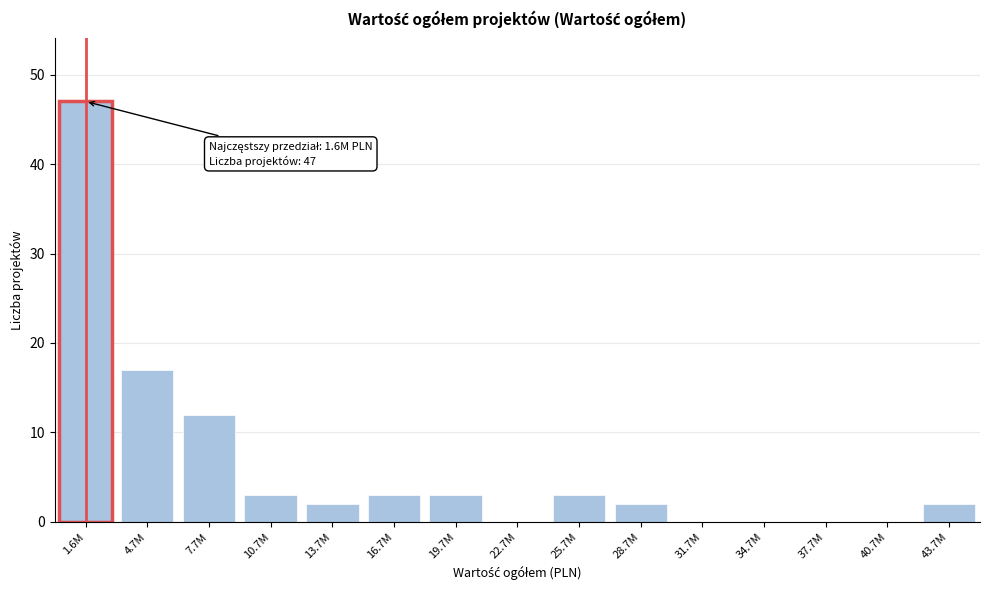

Reading right to left, extract all data points from this chart.

43.7M=2	40.7M=0	37.7M=0	34.7M=0	31.7M=0	28.7M=2	25.7M=3	22.7M=0	19.7M=3	16.7M=3	13.7M=2	10.7M=3	7.7M=12	4.7M=17	1.6M=47